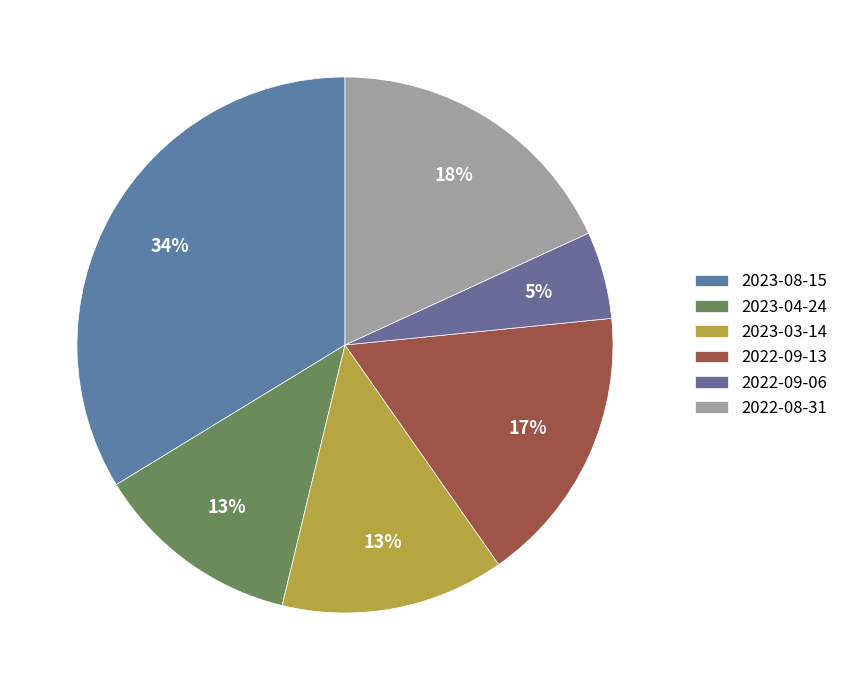

To the nearest percent, what portion does 2022-09-06 represent?

5%